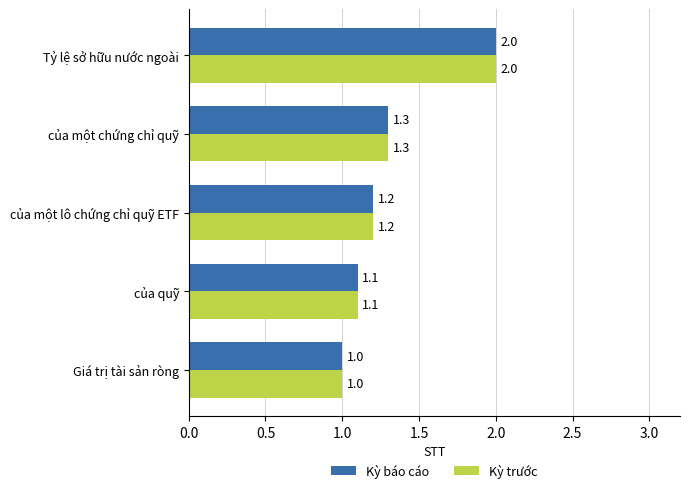

List the labels in order of Kỳ trước value, largest first.

Tỷ lệ sở hữu nước ngoài, của một chứng chỉ quỹ, của một lô chứng chỉ quỹ ETF, của quỹ, Giá trị tài sản ròng